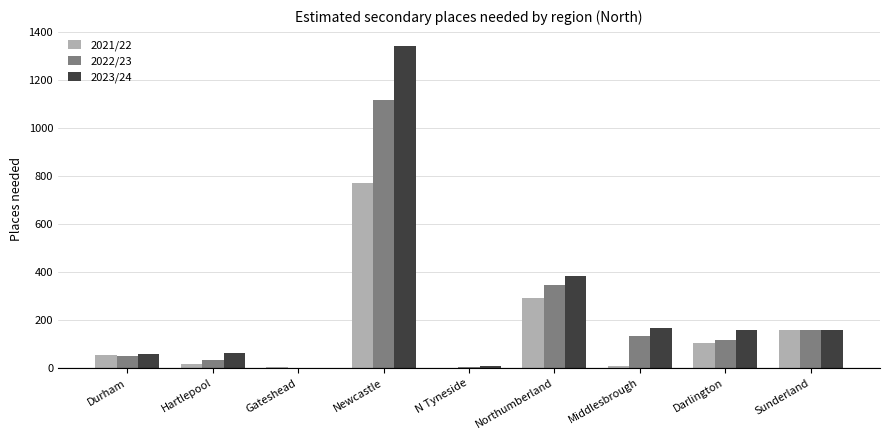

At which label does 2021/22 reach its peak?

Newcastle